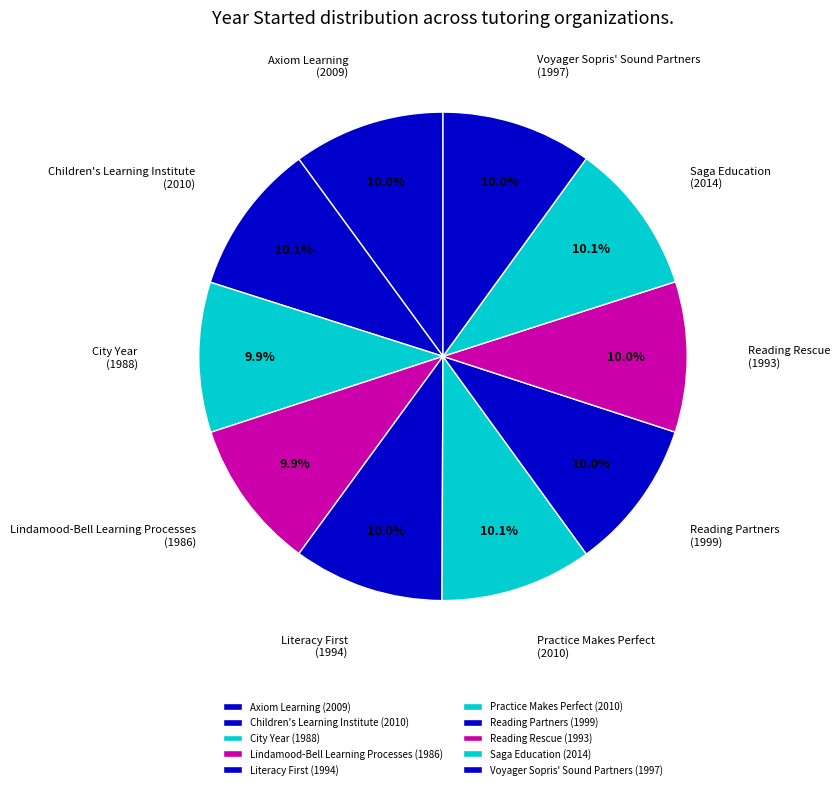

Is the sum of Saga Education (2014) and Reading Rescue (1993) greater than half?

No